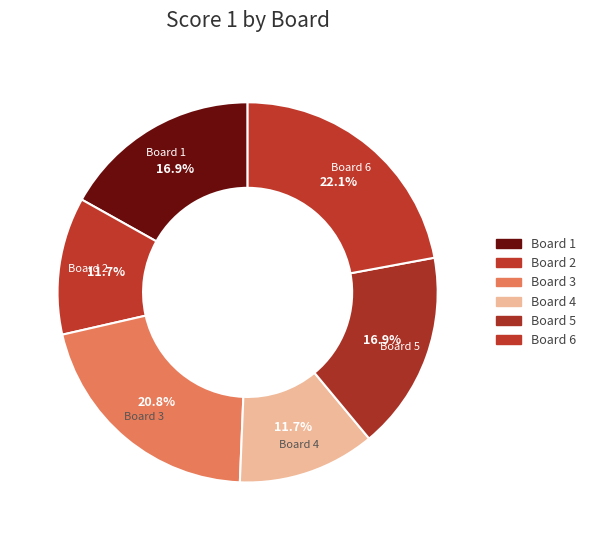

Do Board 1 and Board 3 together represent more than half of the pie?

No